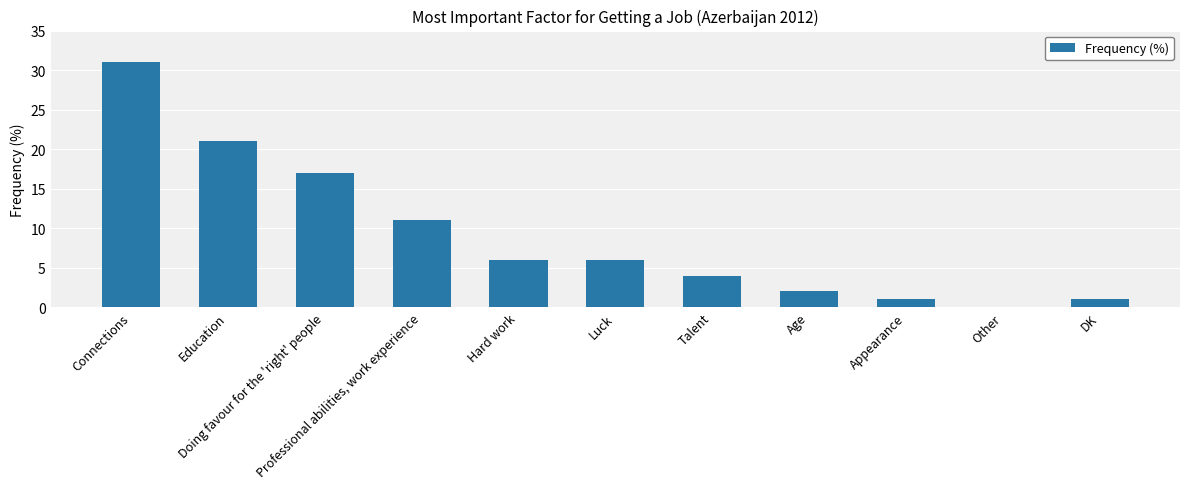

What is the greatest value displayed?

31